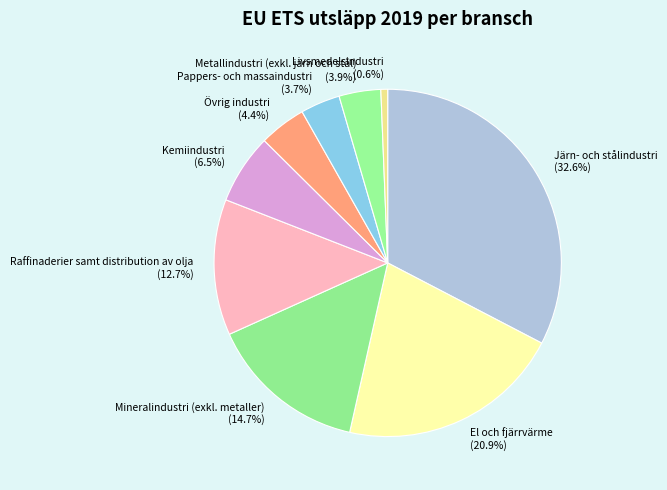

Does any single category account for the majority?

No